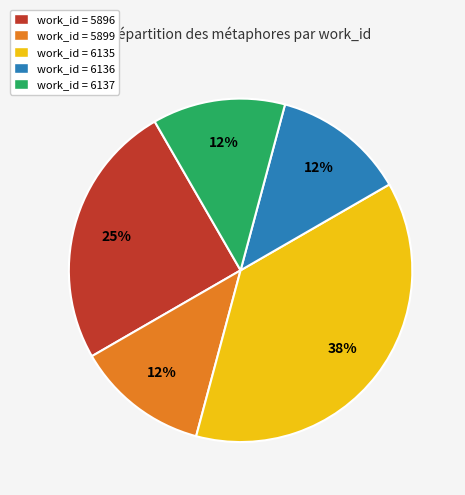

Is there a majority slice in this chart?

No